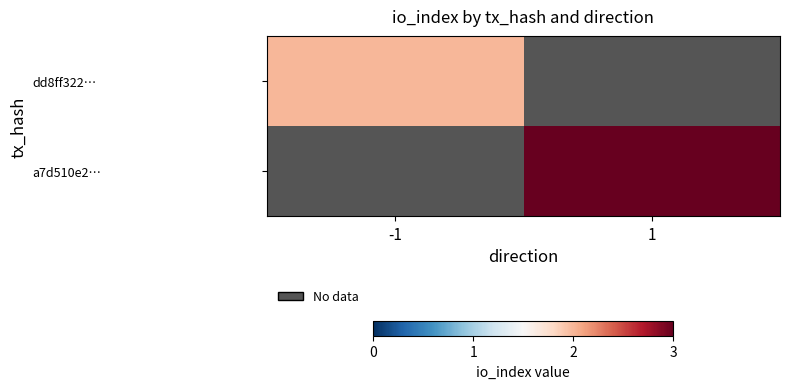

Which series has the widest spread of values?

dd8ff322…